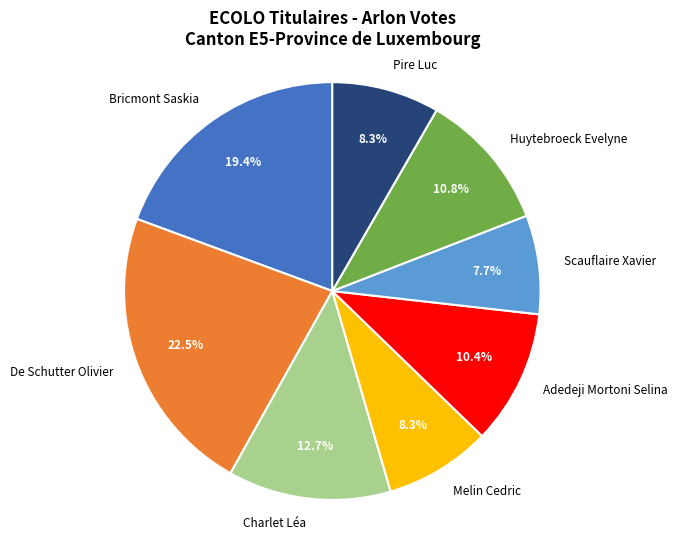

Approximately how many times larger is the value at Charlet Léa compared to Bricmont Saskia?

0.7